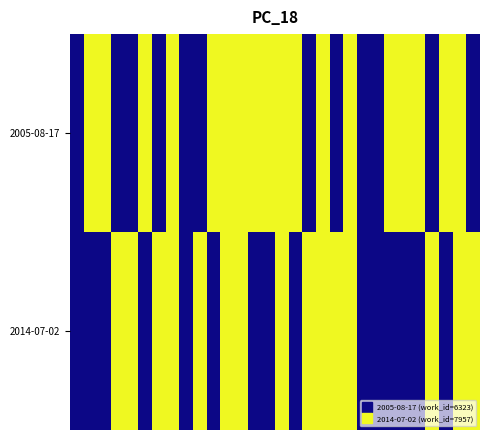

Reading left to right, what are all the values shown in this chart?

2005-08-17: 0	1	1	0	0	1	0	1	0	0	1	1	1	1	1	1	1	0	1	0	1	0	0	1	1	1	0	1	1	0
2014-07-02: 0	0	0	1	1	0	1	1	0	1	0	1	1	0	0	1	0	1	1	1	1	0	0	0	0	0	1	0	1	1